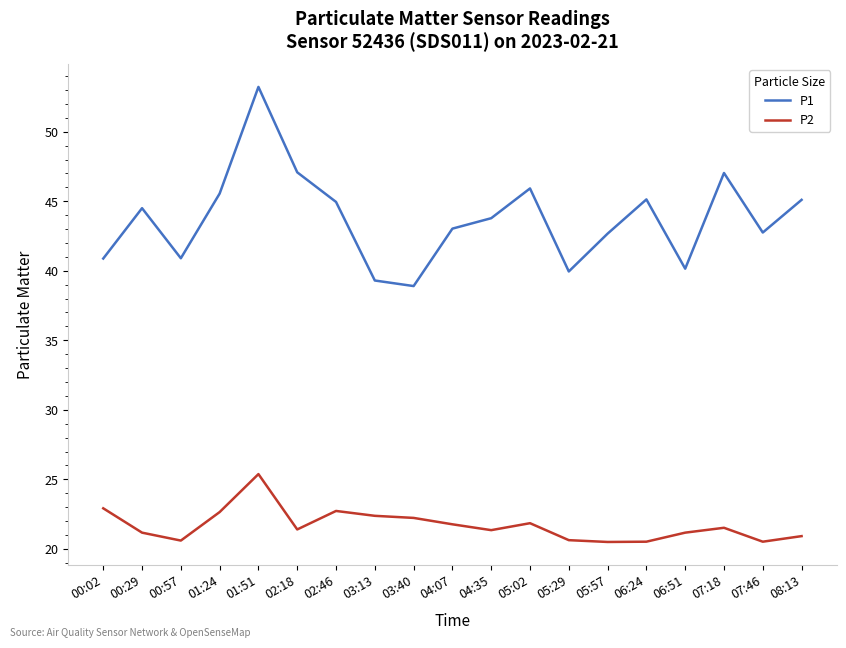

Where does the P2 series first go above 21?

00:02